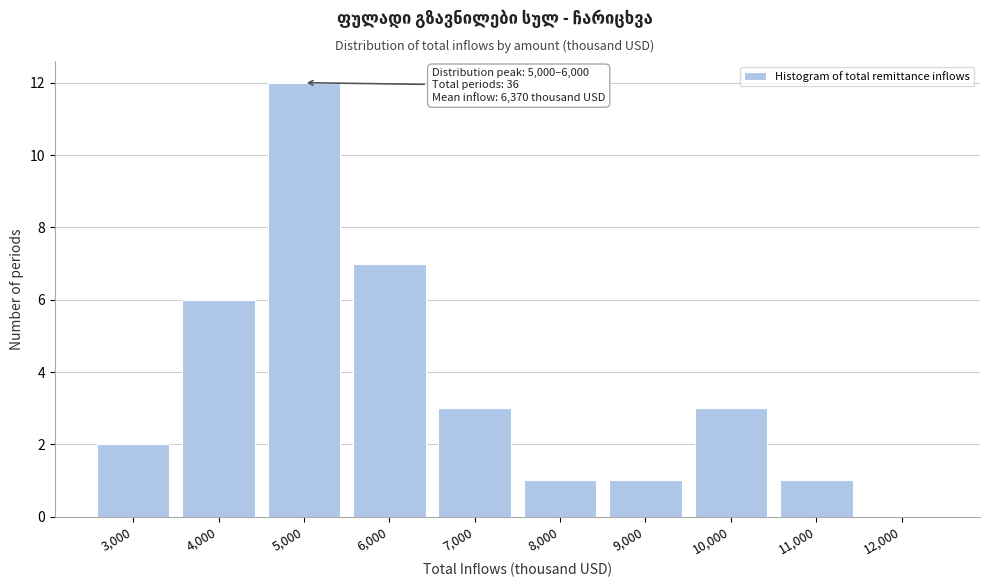

Reading left to right, list all the values displayed in this chart.

3,000=2	4,000=6	5,000=12	6,000=7	7,000=3	8,000=1	9,000=1	10,000=3	11,000=1	12,000=0